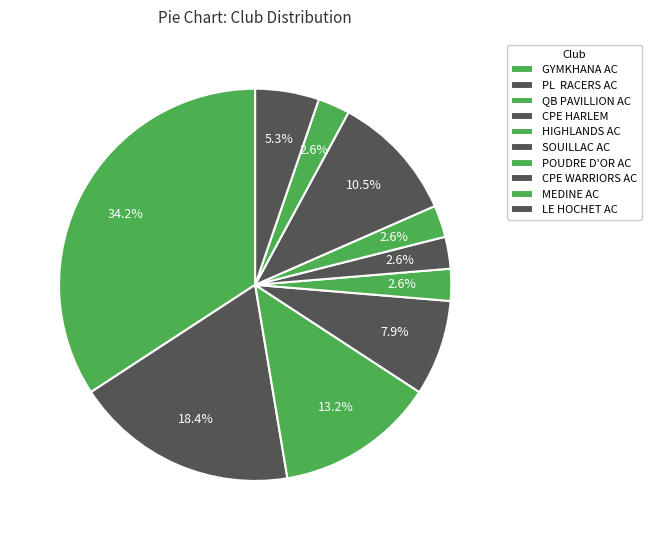

How many slices are in this pie chart?

10